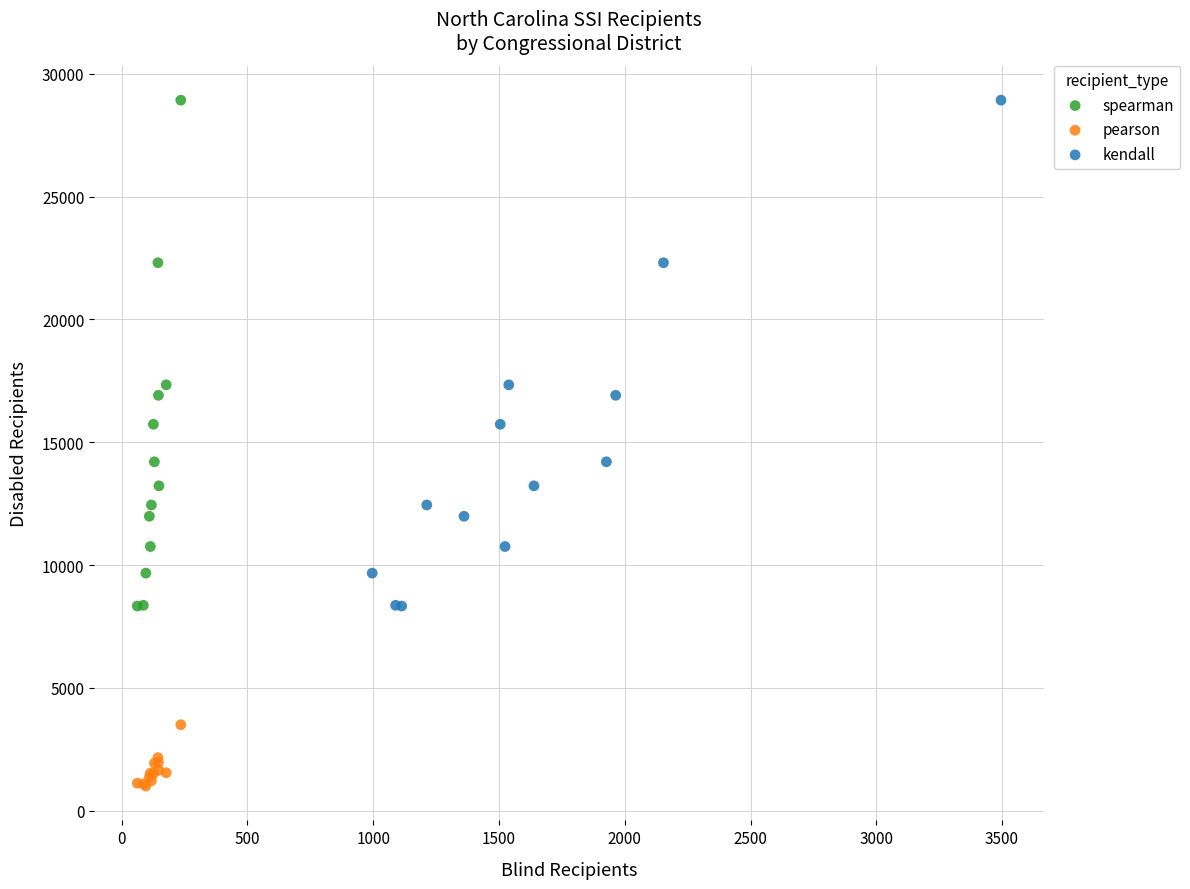

Which series reaches the minimum Y coordinate?

pearson